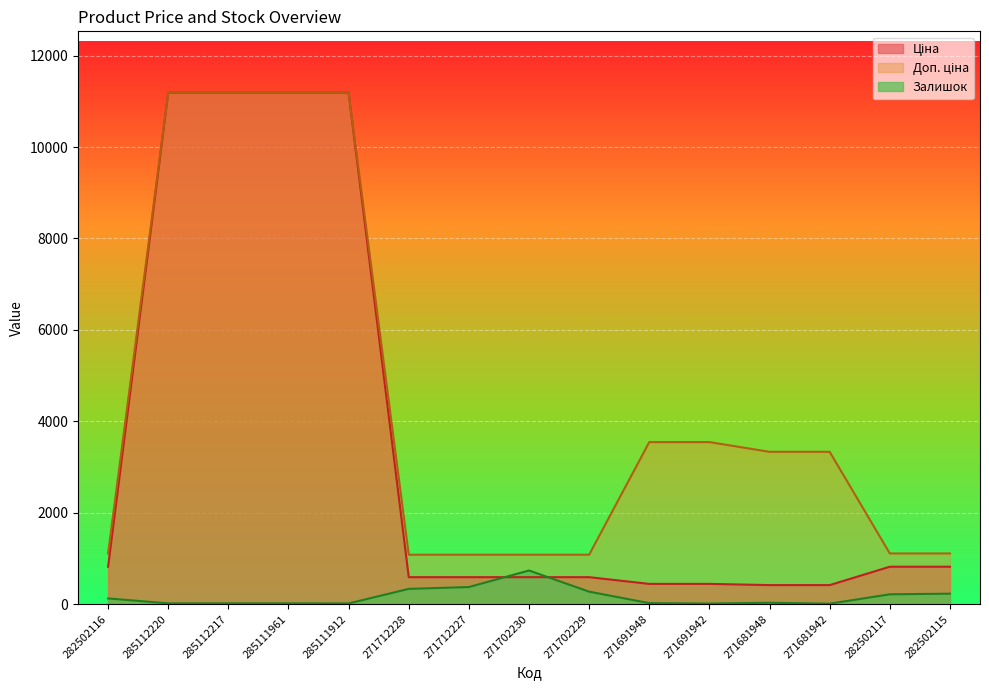

What is the minimum value shown in the chart?

10.0